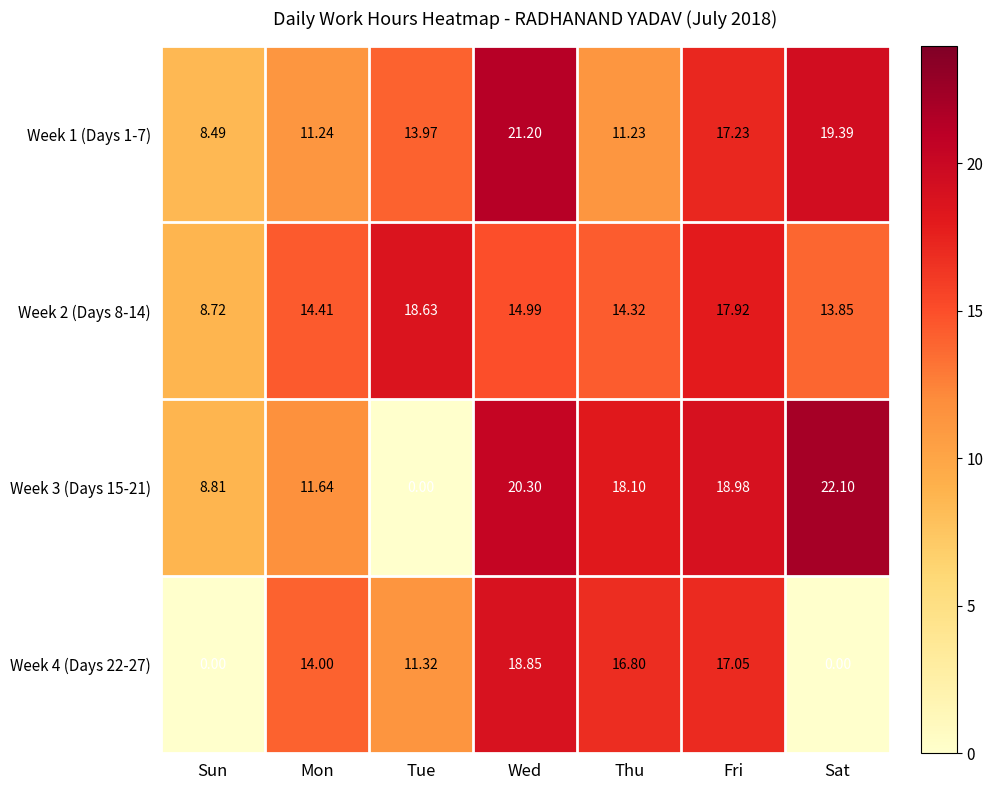

Which series has the largest range (max minus min)?

Week 3 (Days 15-21)